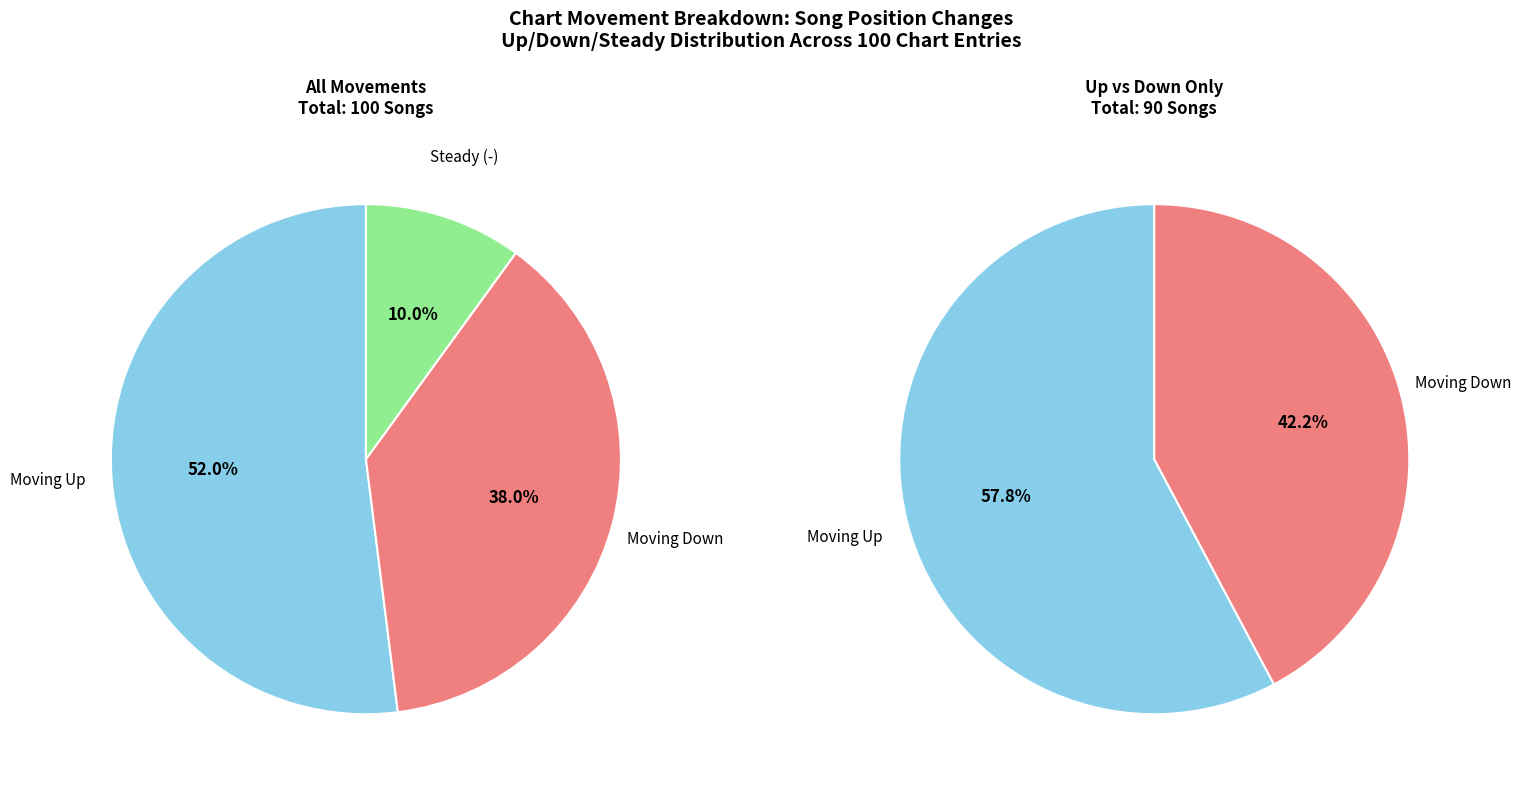

Is the sum of up and - greater than half?

Yes